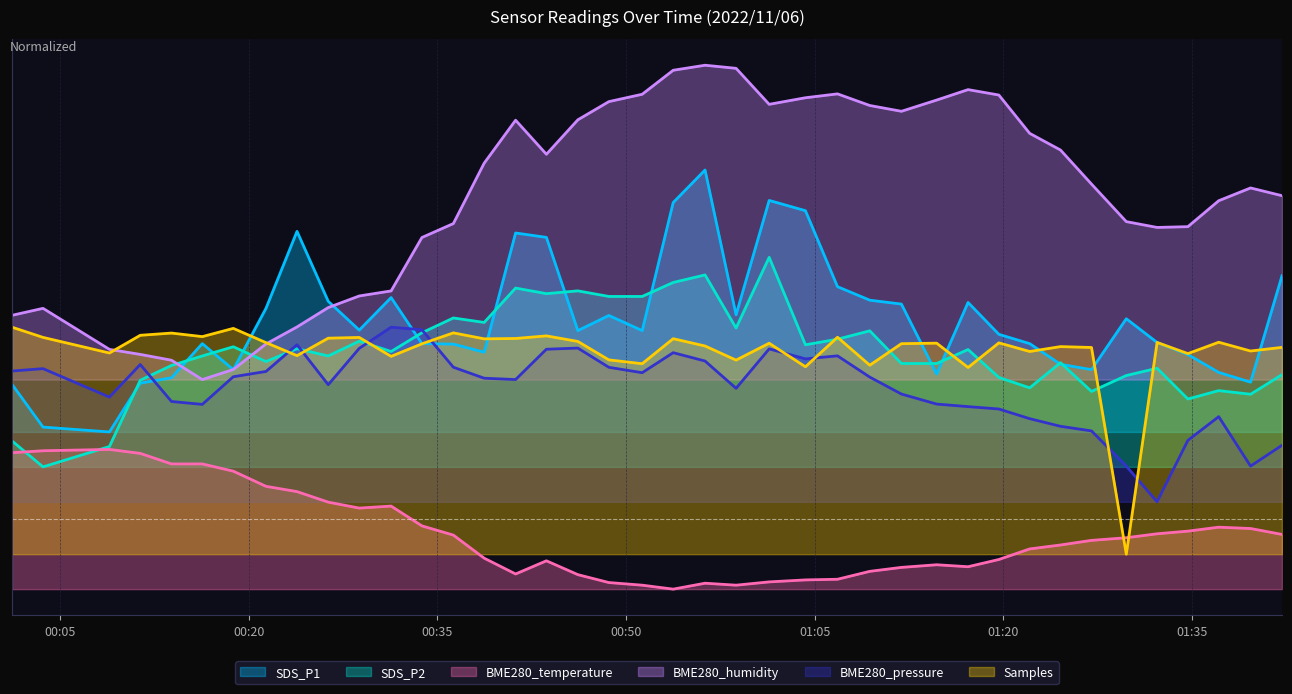

Does the chart have visible grid lines?

Yes